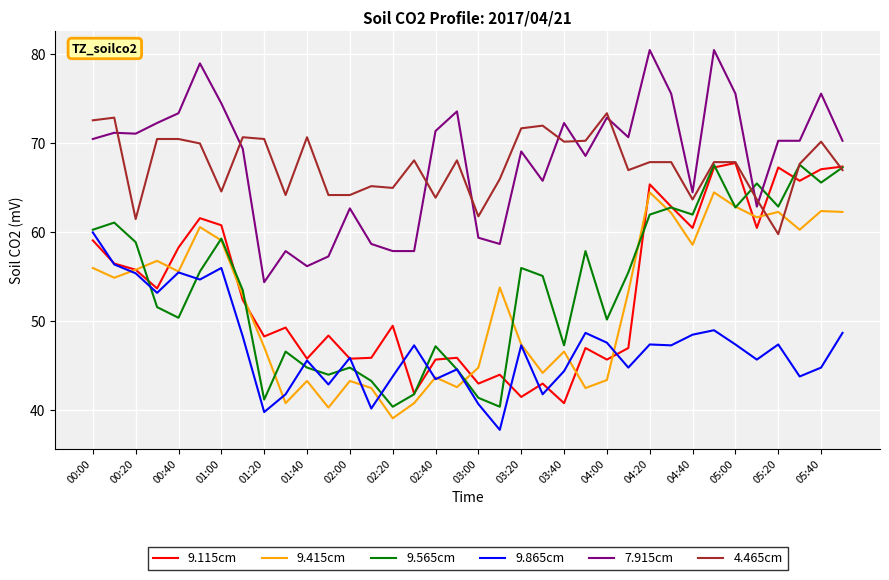

True or false: 9.865cm and 4.465cm cross at least once.

False